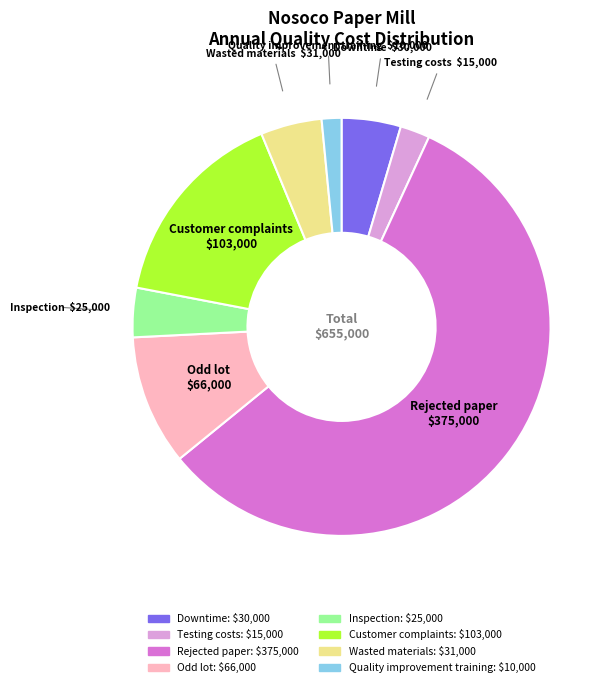

What is the smallest slice in the pie chart?

Quality improvement training